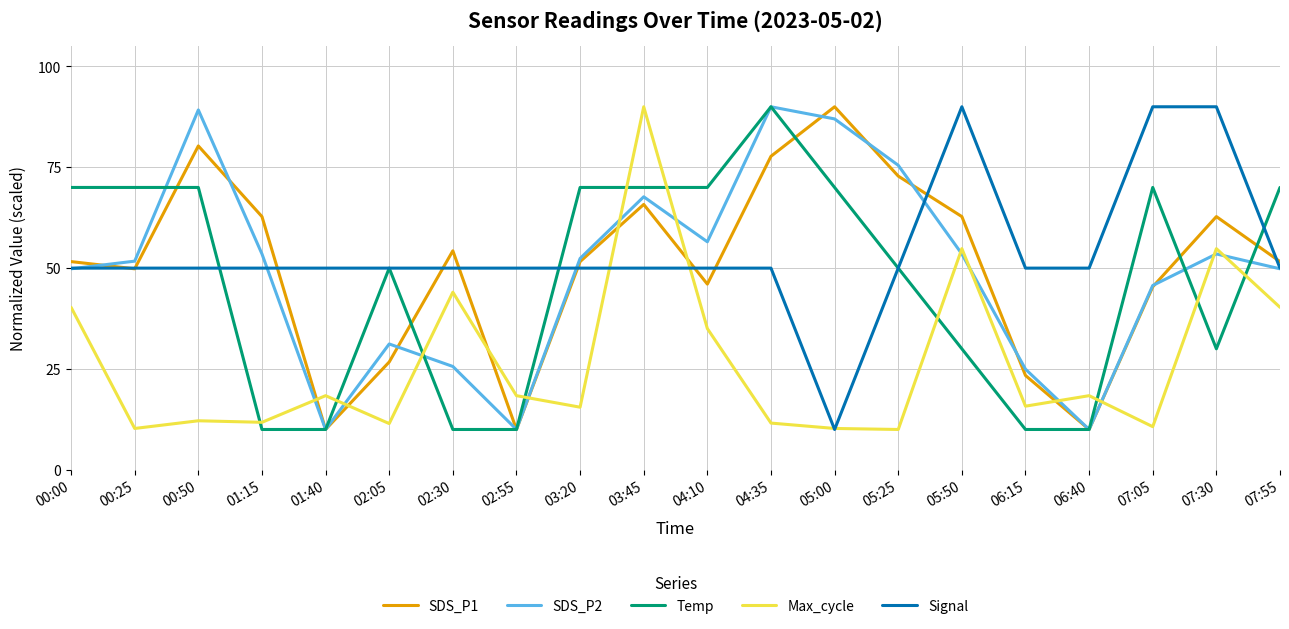

What are all the series names shown in the legend?

SDS_P1, SDS_P2, Temp, Max_cycle, Signal